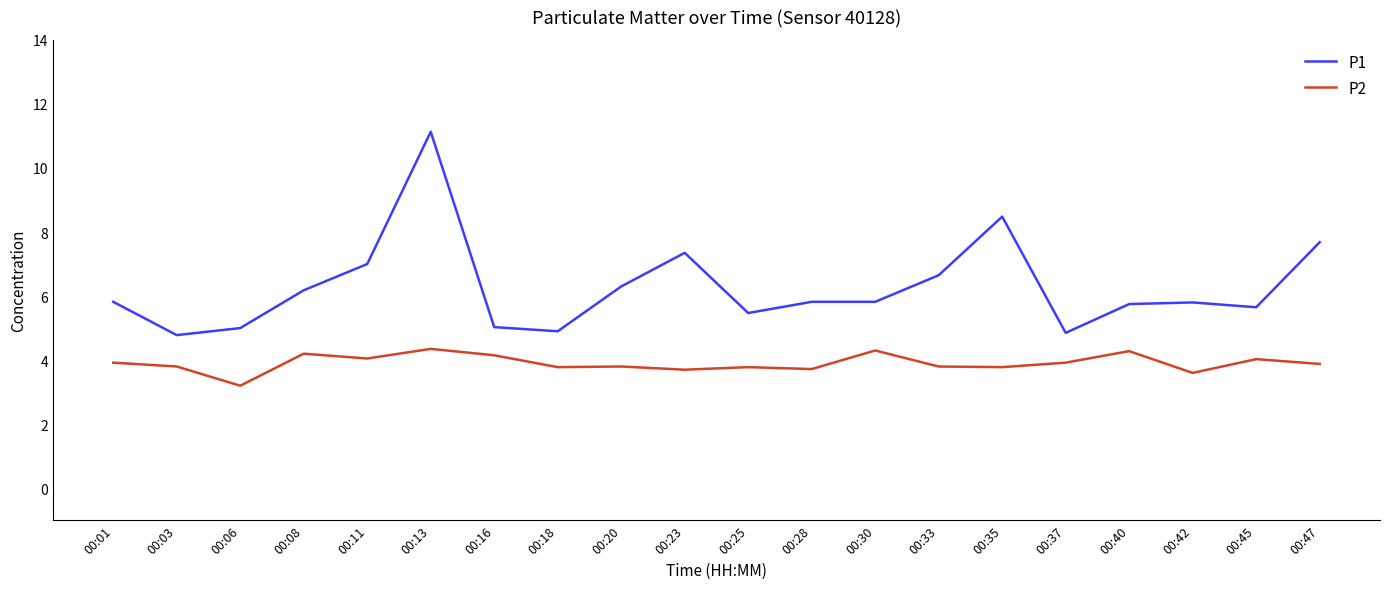

True or false: P1 has a value of 4.8 at 00:37.

True